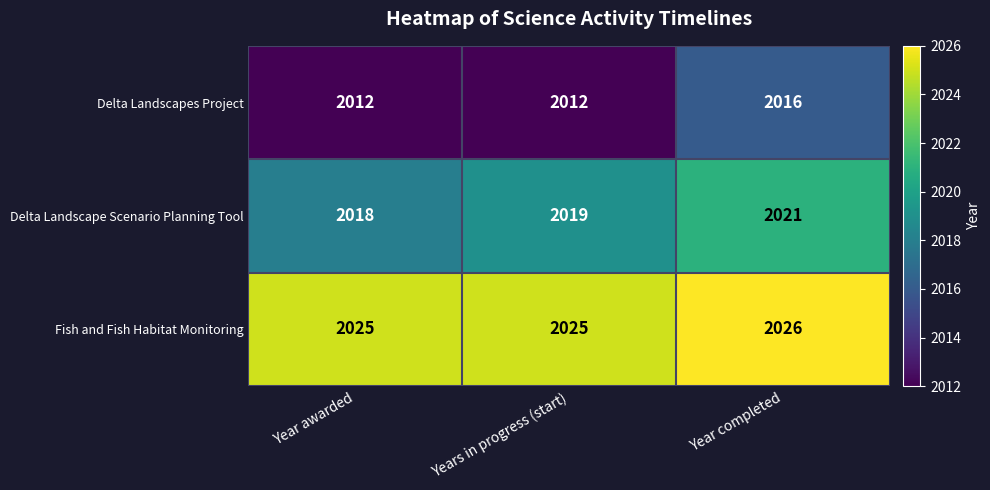

At Year completed, list the series in order from largest to smallest.

Fish and Fish Habitat Monitoring, Delta Landscape Scenario Planning Tool, Delta Landscapes Project